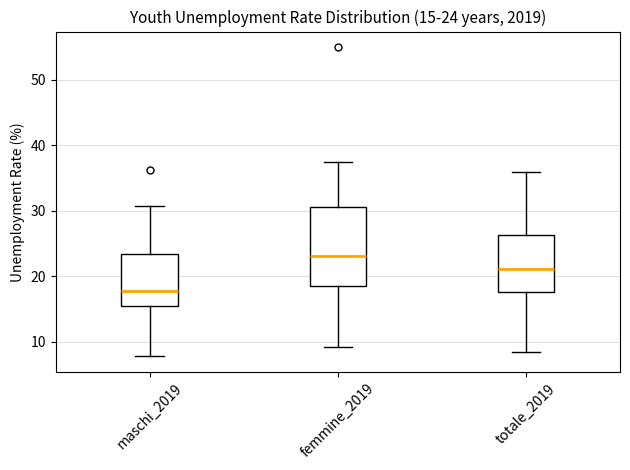

Which box has the highest median line?

femmine_2019